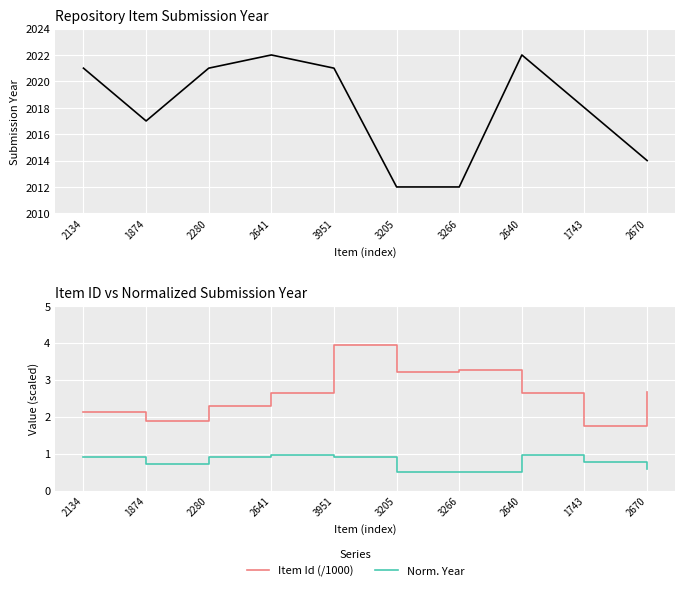

In Submission Year, how many points are higher than both neighbors (excluding endpoints)?

2